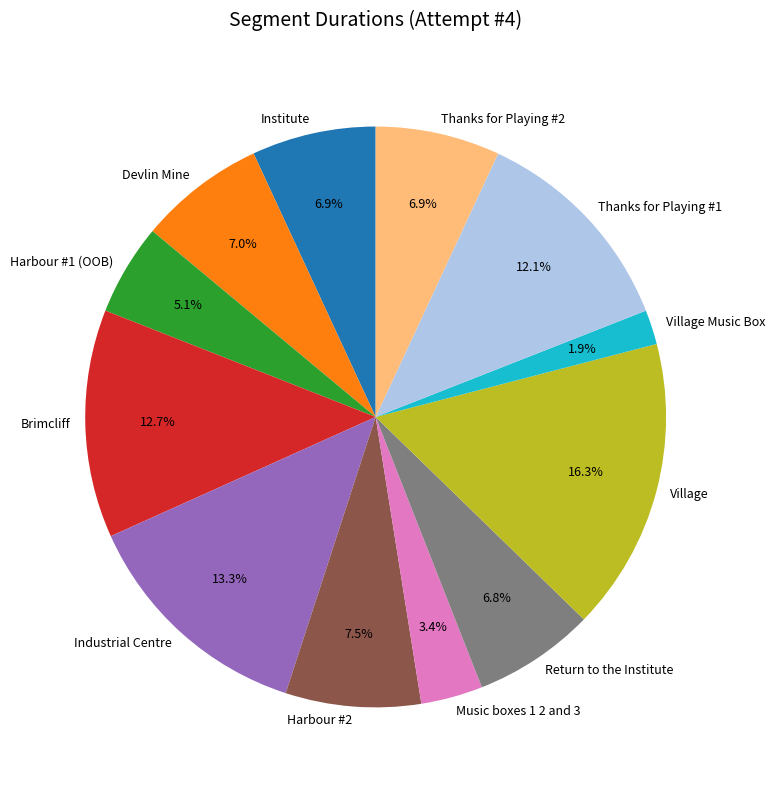

True or false: Village accounts for 9% of the total.

False